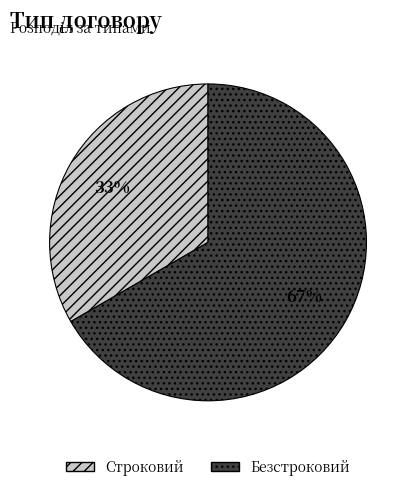

Which has a higher value, Безстроковий or Строковий?

Безстроковий